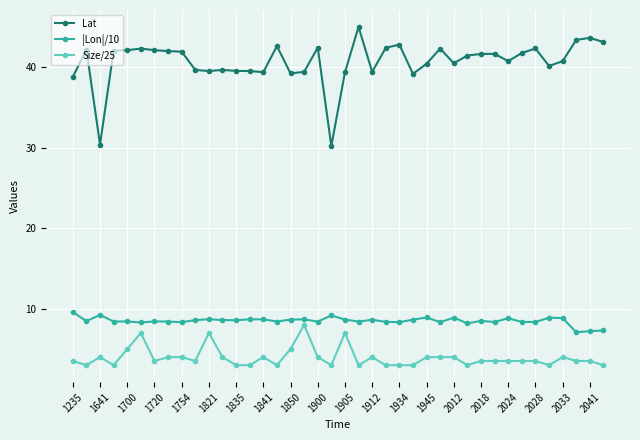

At how many categories does at least one series exceed 24?

40